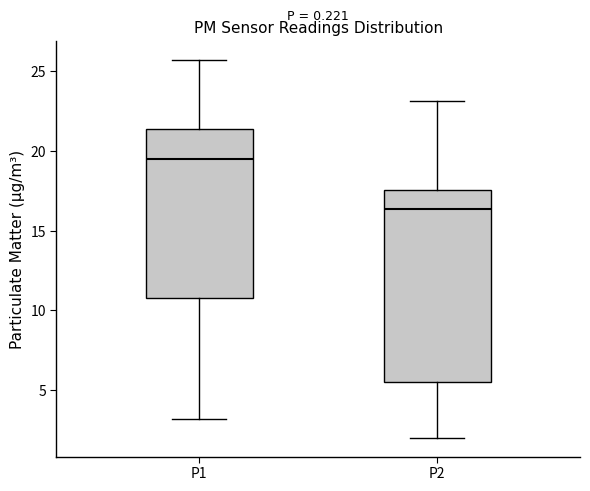

Reading left to right, read every box against the y-axis: the position of its median line, the range the box covers, and the ends of its whiskers. The values are not printed on the chart, so give them approximately, as read against the axis.

P1: median 19.5, box 11.0 to 21.5, whiskers 3.0 to 25.5
P2: median 16.5, box 5.5 to 17.5, whiskers 2.0 to 23.0